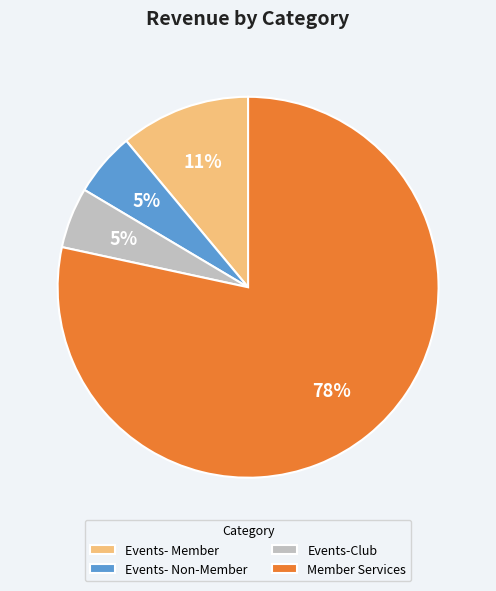

Do Events- Member and Events- Non-Member together represent more than half of the pie?

No